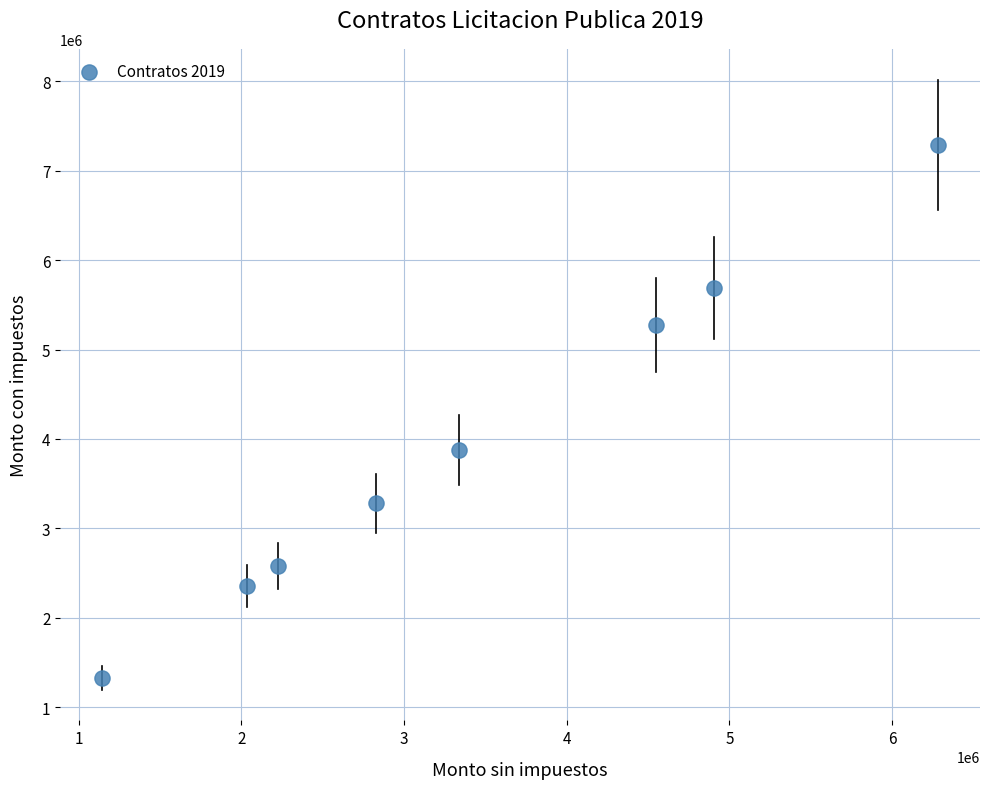

What is the average X value?

3412746.5